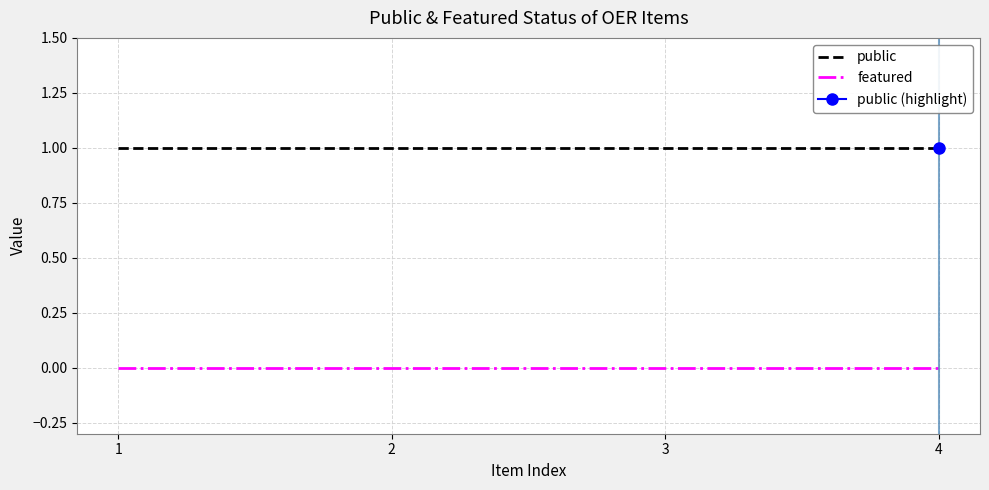

True or false: featured and public cross at least once.

False